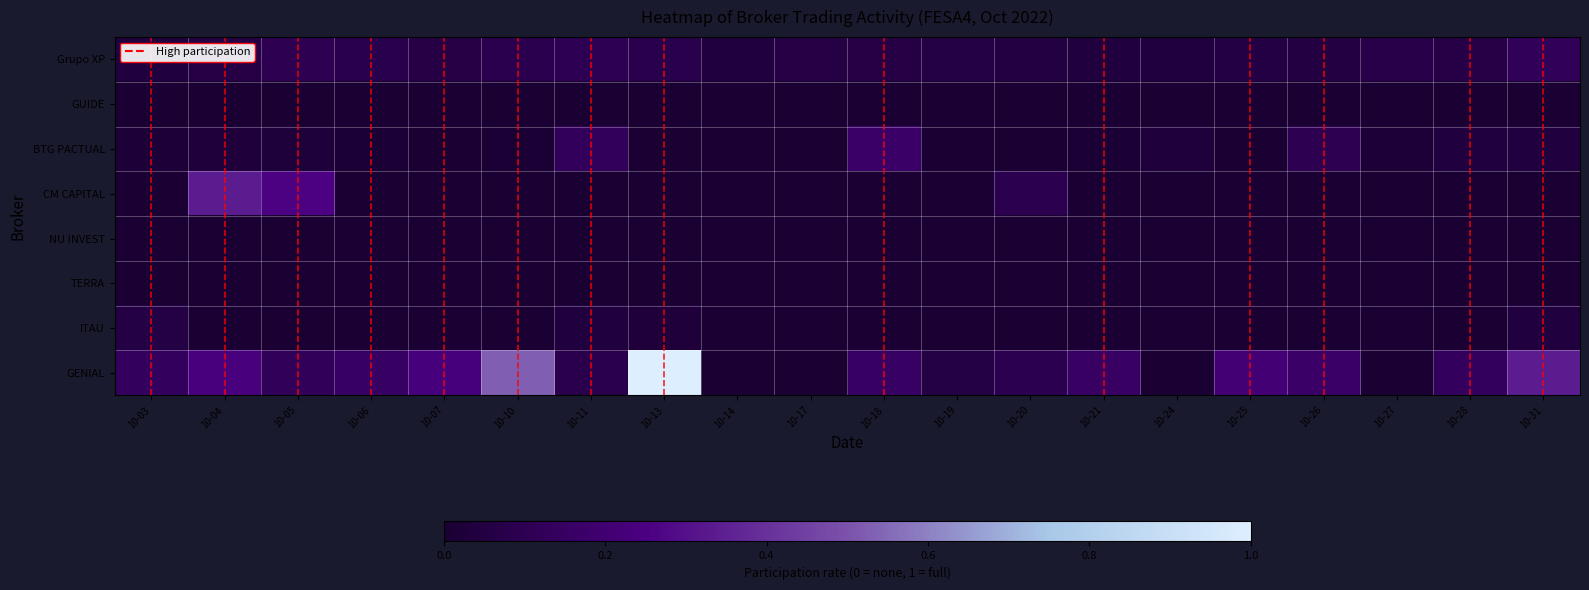

Between 10-31 and 10-03, which is larger?

10-31